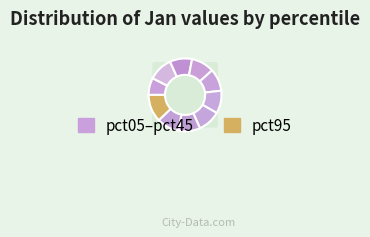

Do pct65 and pct45 together represent more than half of the pie?

No